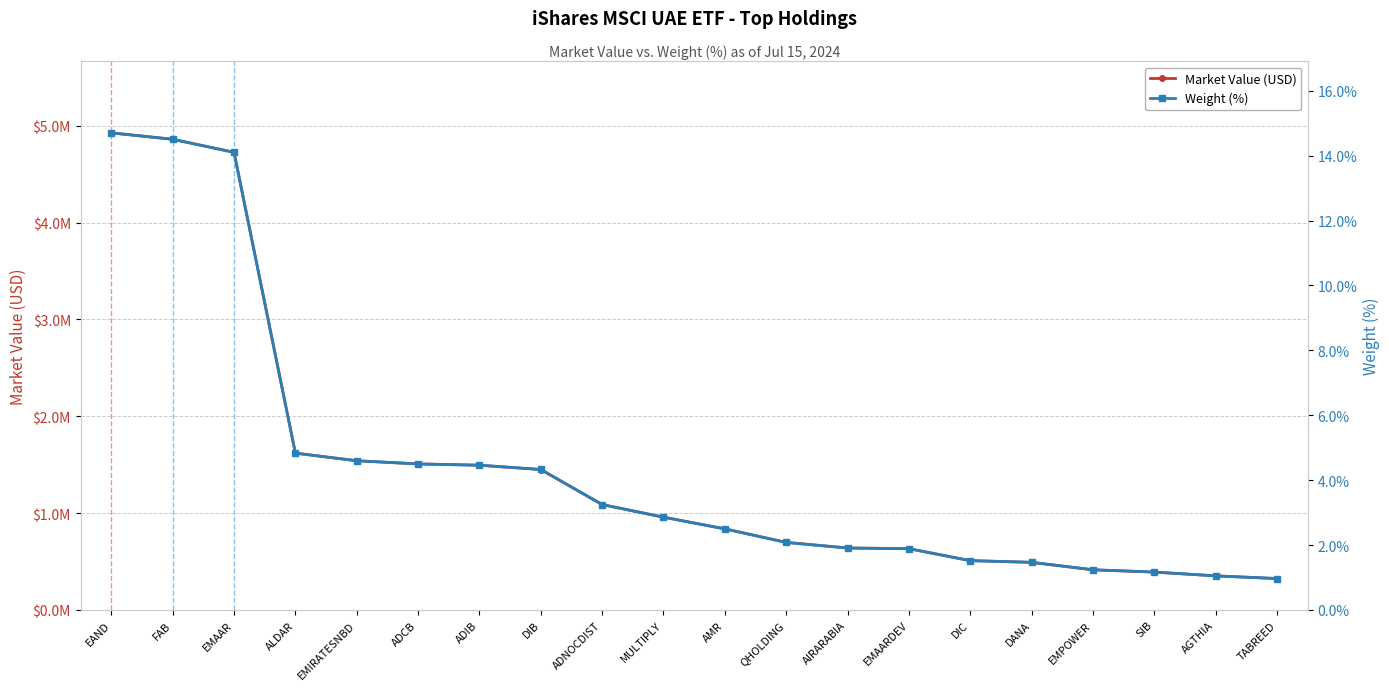

What are all the series names shown in the legend?

Market Value (USD), Weight (%)